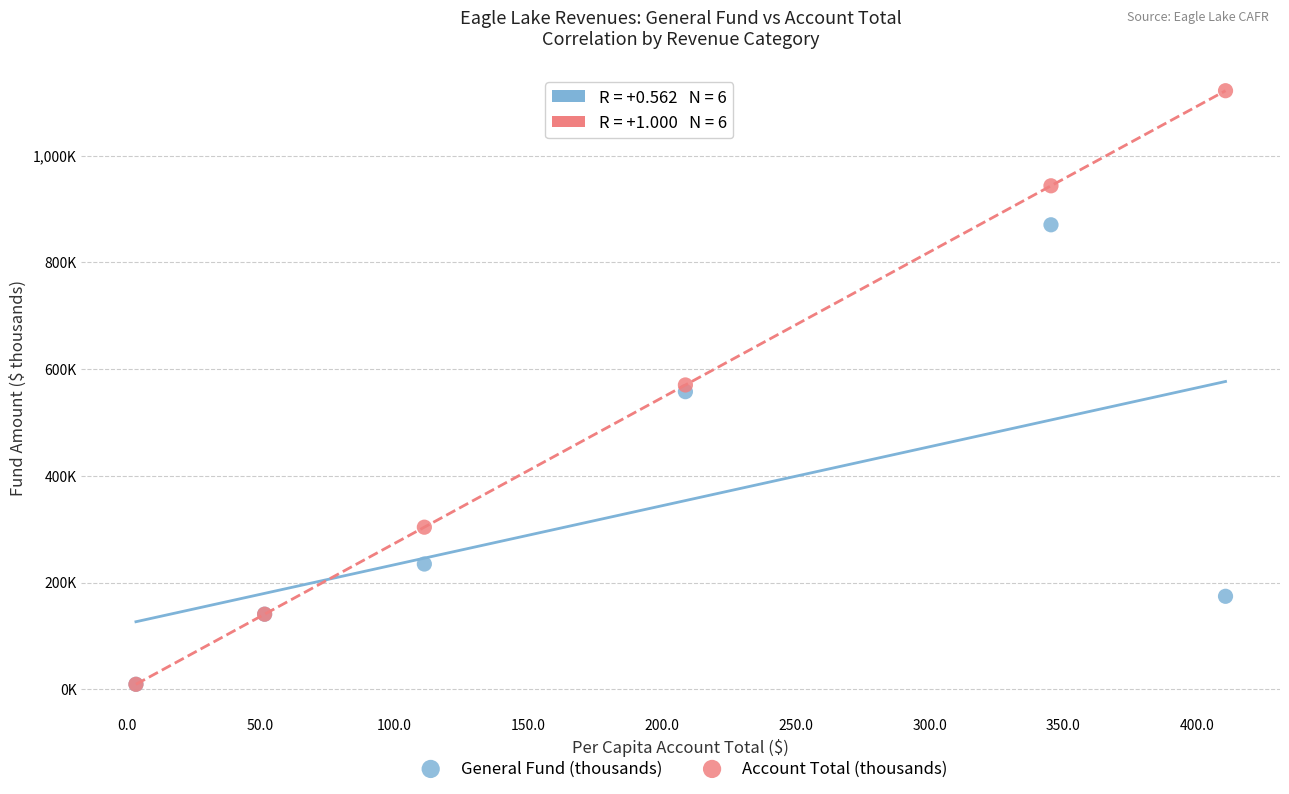

What are all the series names shown in the legend?

General Fund (thousands), Account Total (thousands)